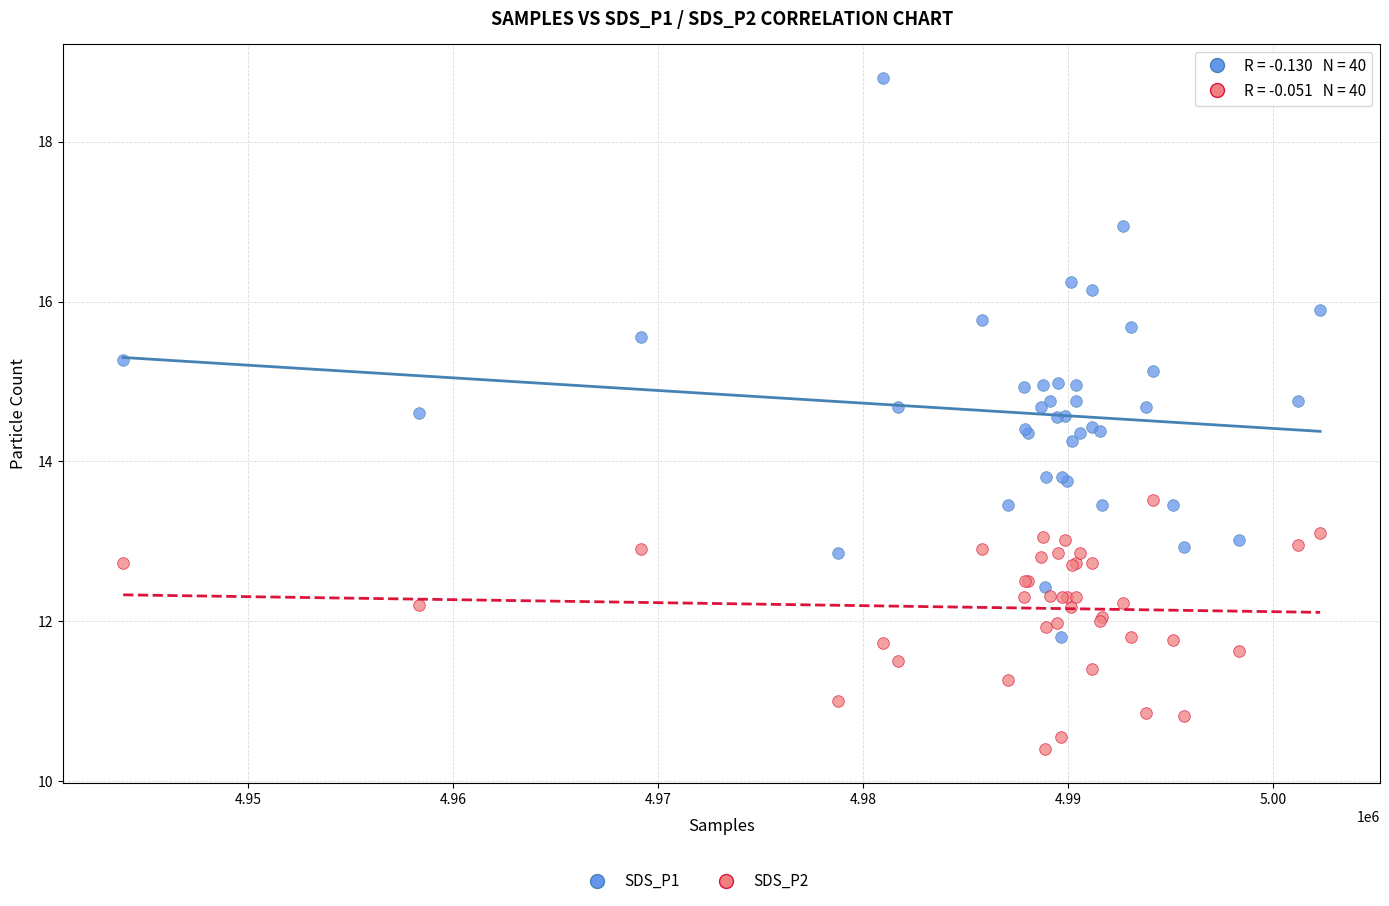

Which series contains the highest Y value?

SDS_P1